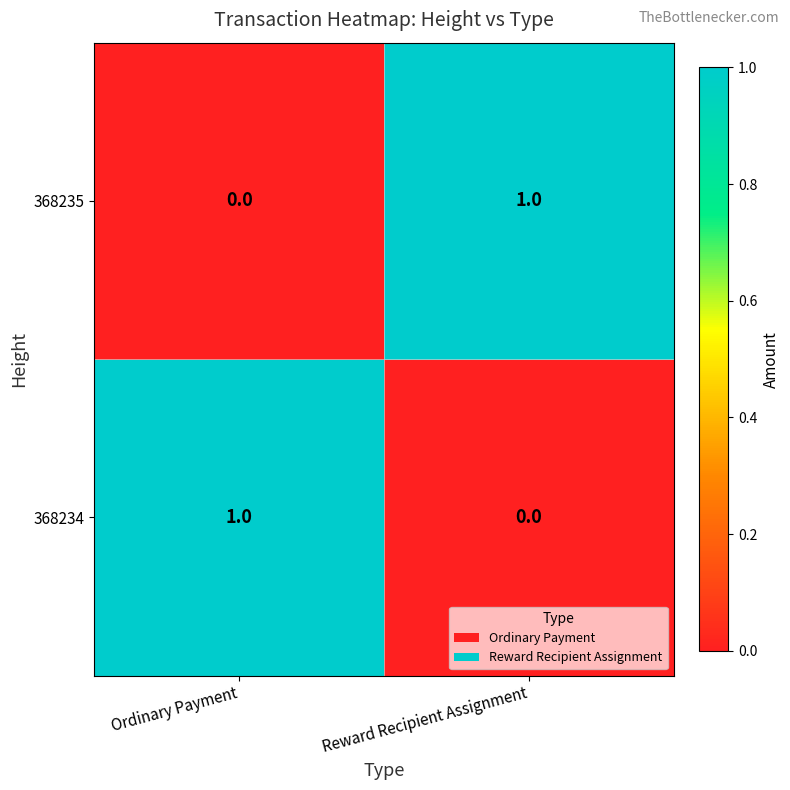

True or false: 368234 has a value of 1 at Reward Recipient Assignment.

False